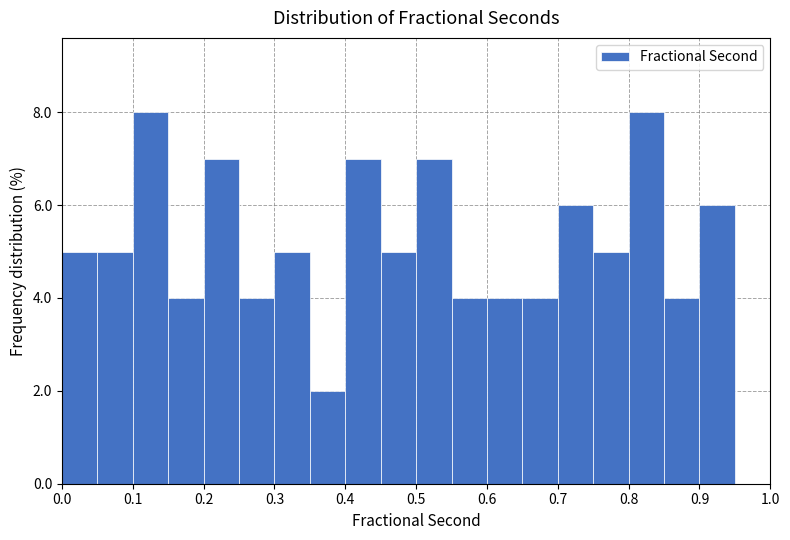

How tall is the bar that spans 0.05 to 0.10 on the x-axis? The values are not printed on the chart, so give them approximately, as read against the axis.

5